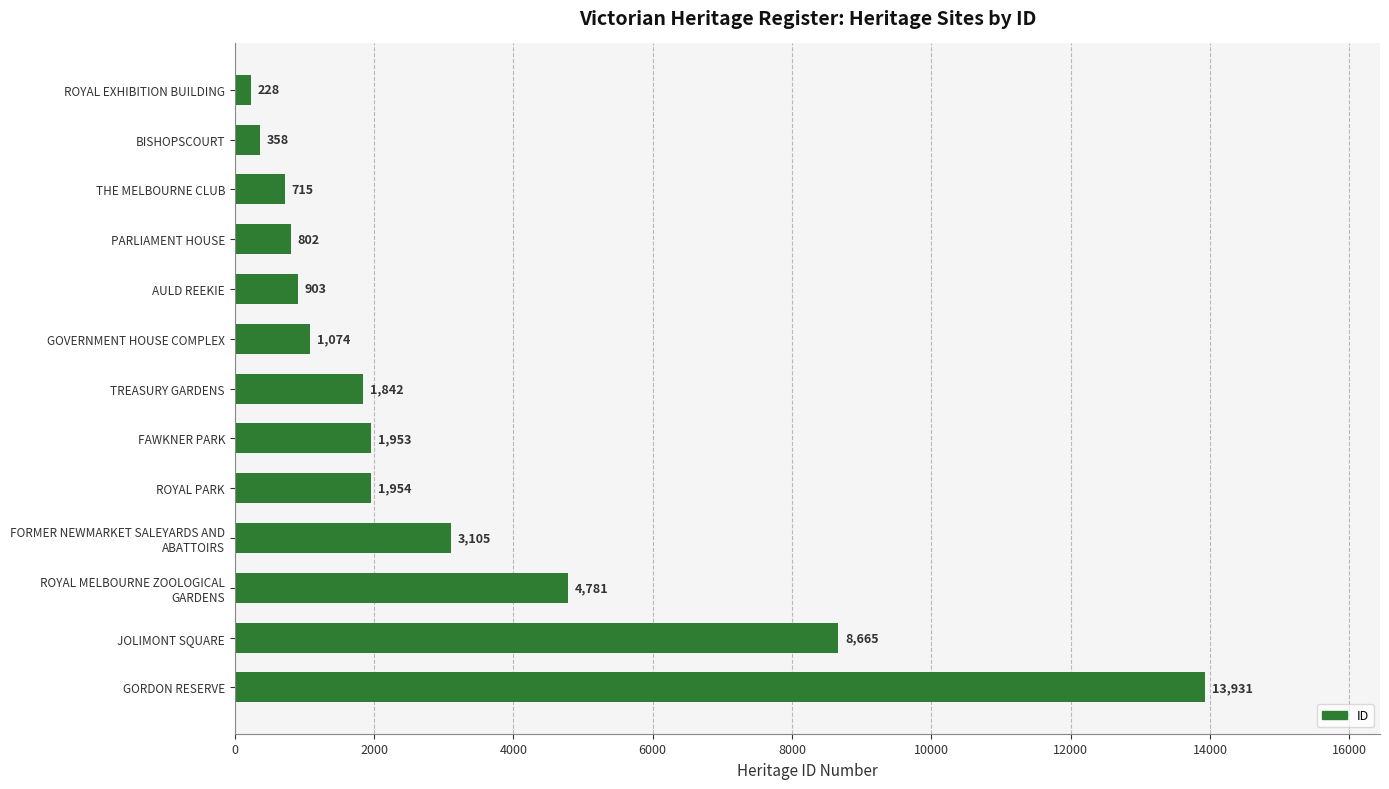

At which category does the chart reach its minimum across all series?

ROYAL EXHIBITION BUILDING